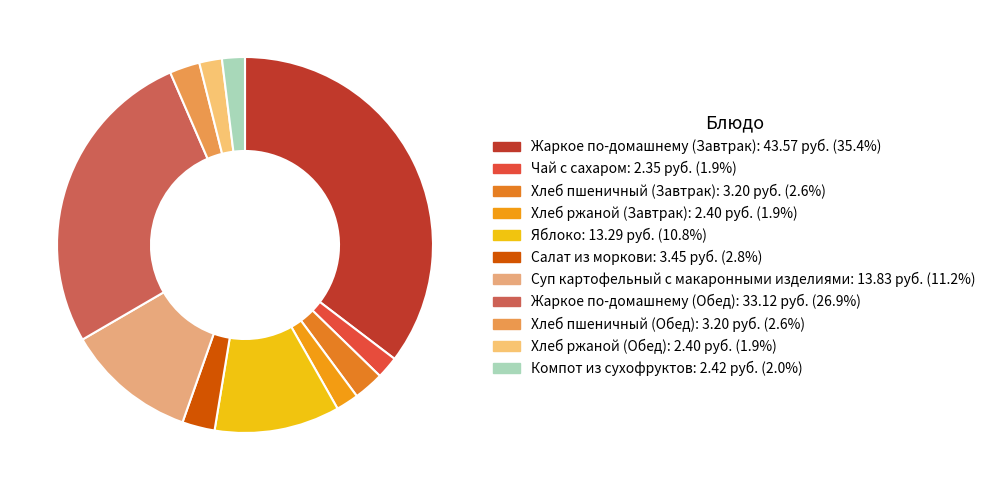

To the nearest percent, what percentage of the pie is Компот из сухофруктов?

2%